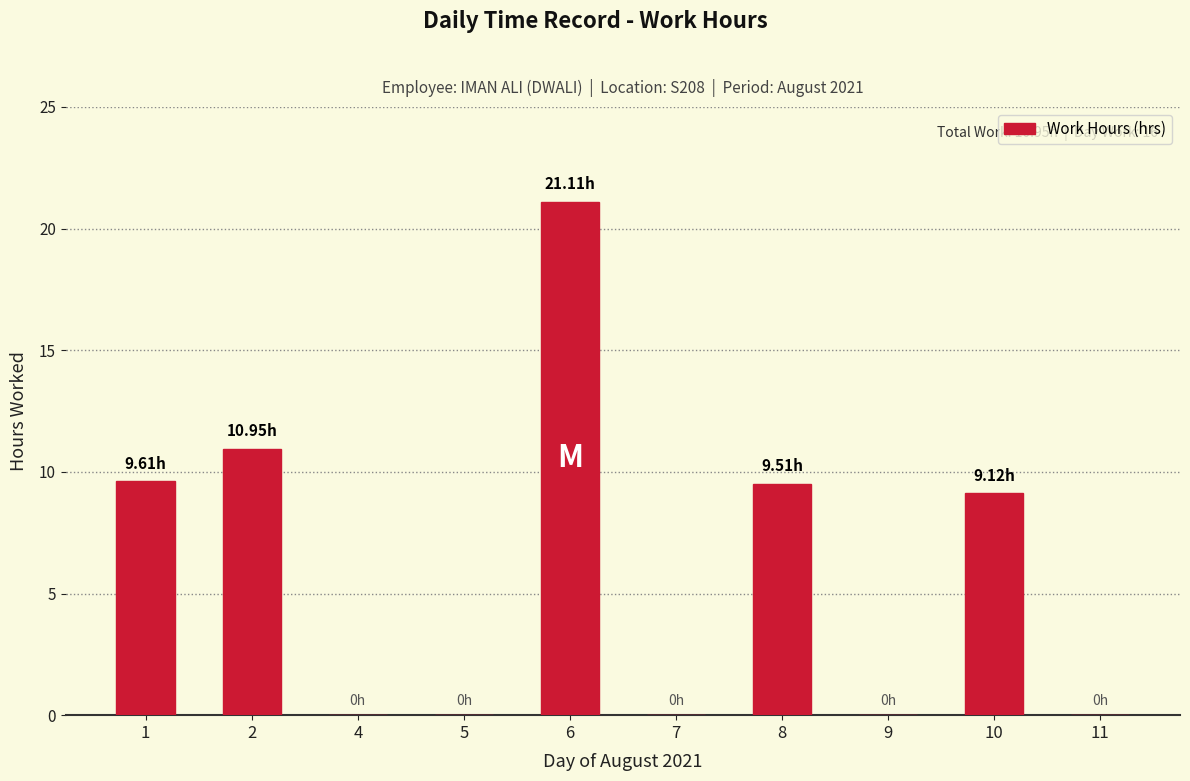

Count the number of categories in the chart.

10